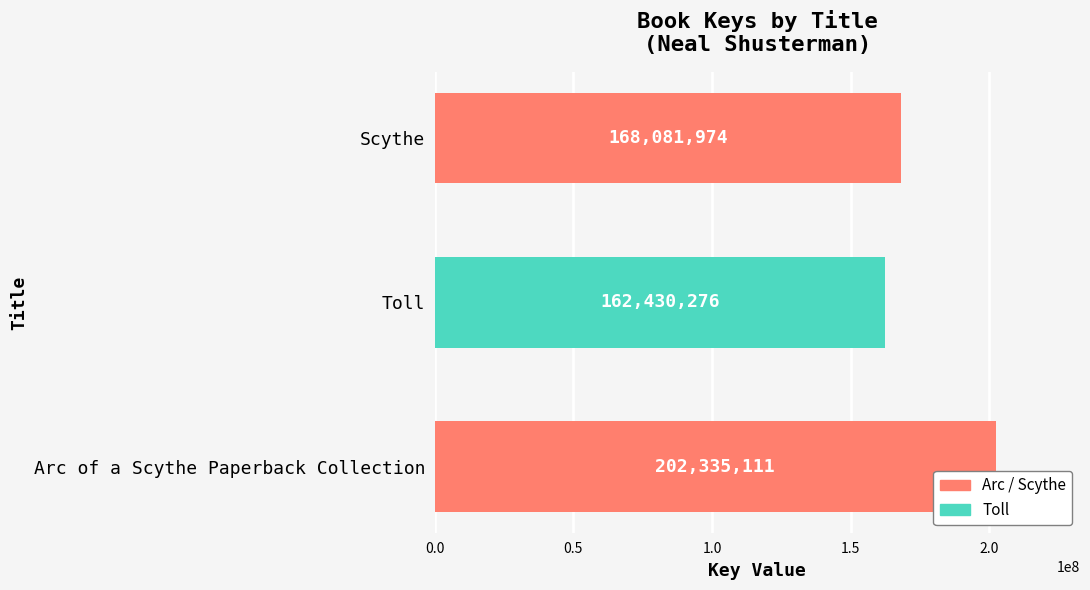

How many data points are less than 168081974?

1